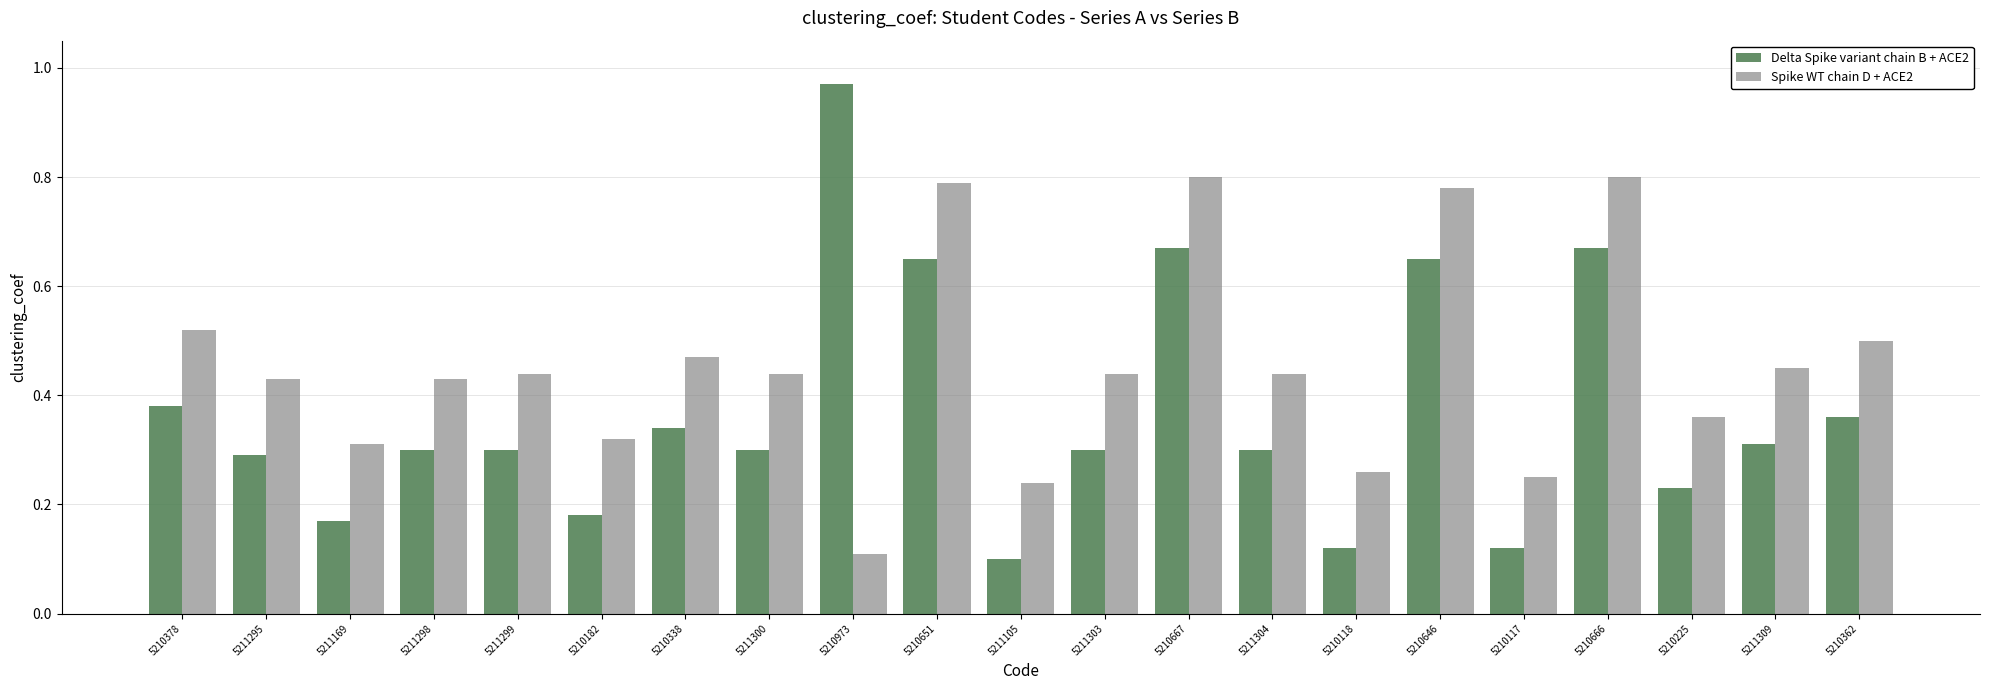

At 5211295, list the series in order from largest to smallest.

Spike WT chain D + ACE2, Delta Spike variant chain B + ACE2